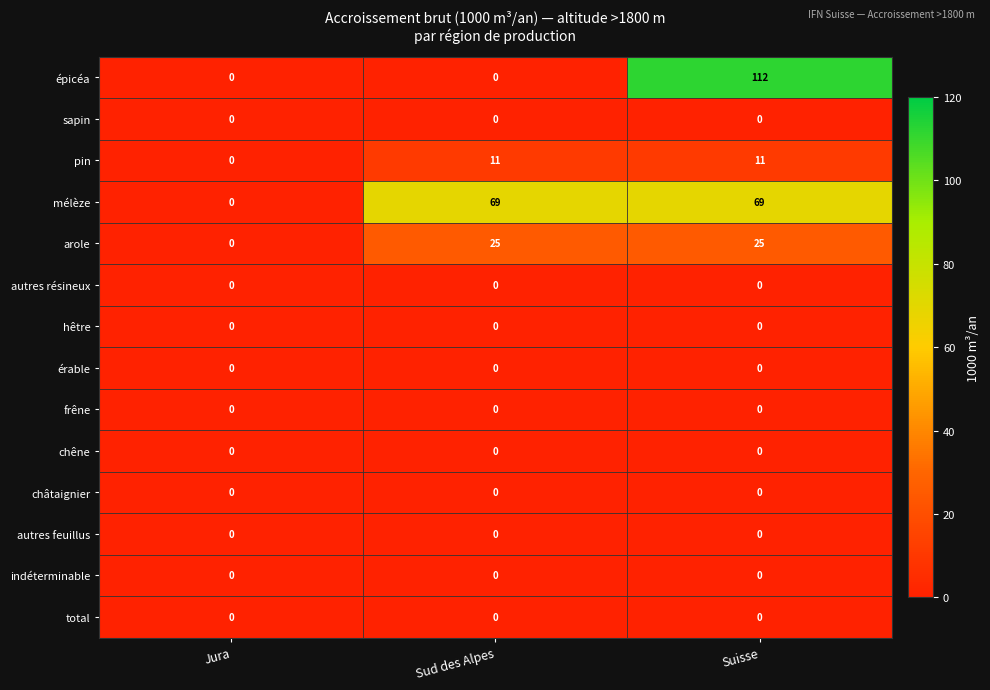

What is the difference between the épicéa values at Jura and Suisse?

112